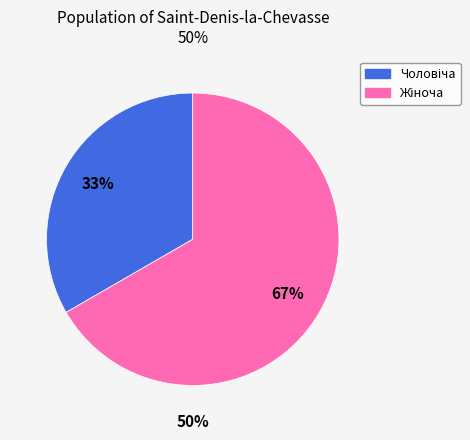

Is Жіноча the majority of the pie?

Yes